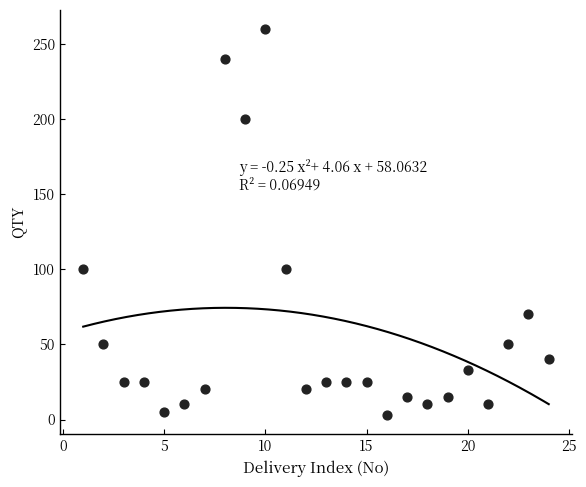

What is the range of X values (max minus min)?

23